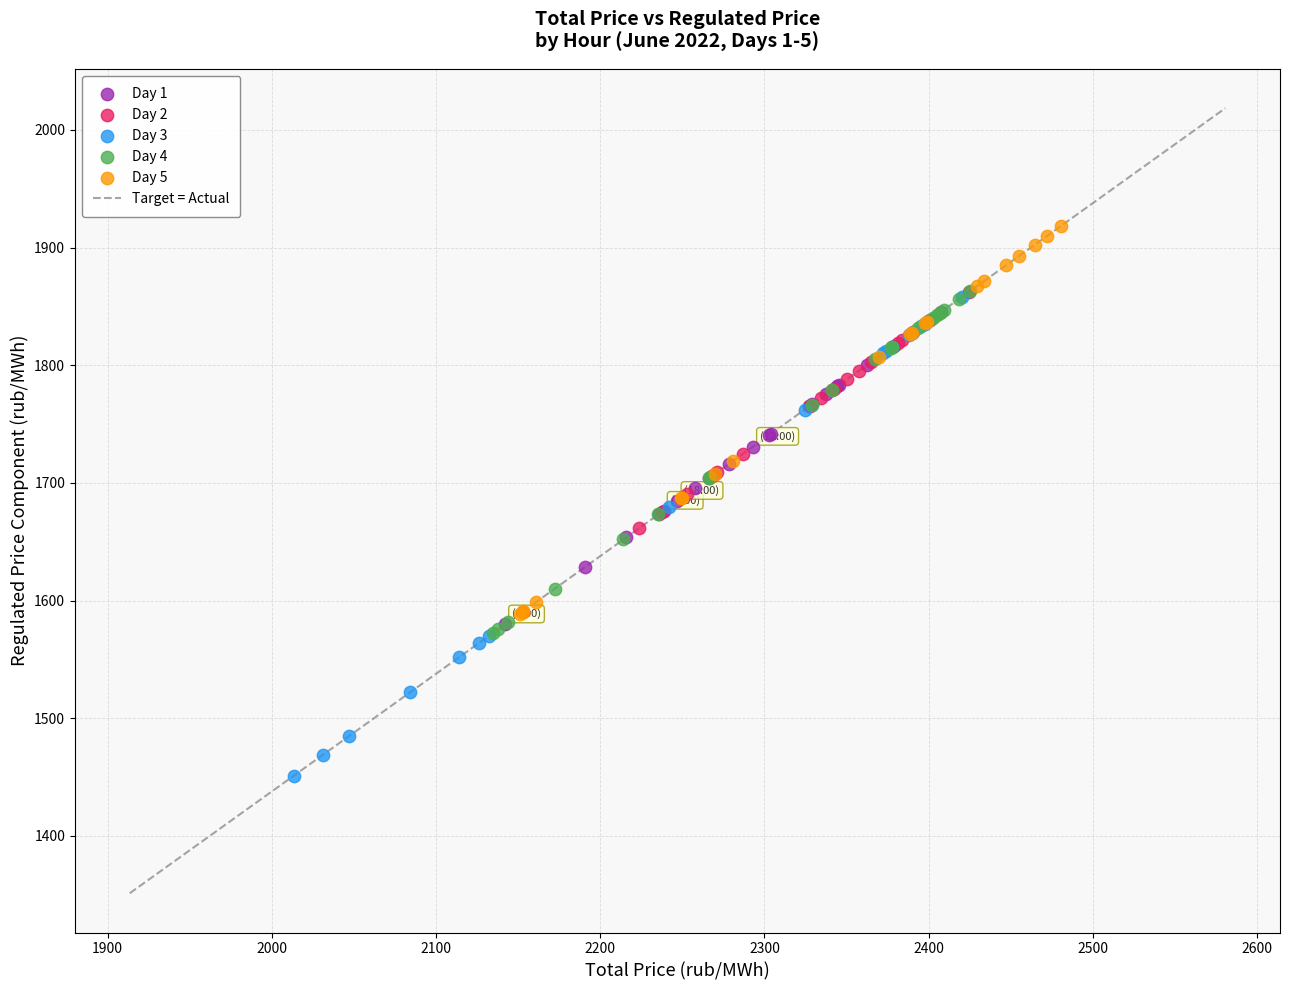

Which series contains the highest Y value?

Day 5